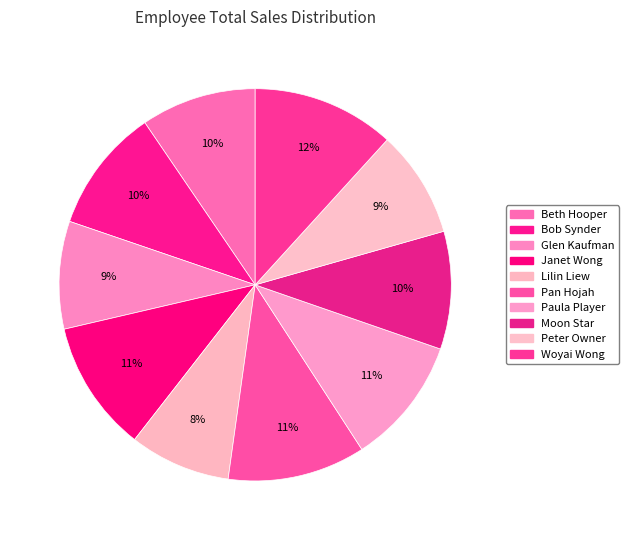

True or false: Beth Hooper accounts for 10% of the total.

True